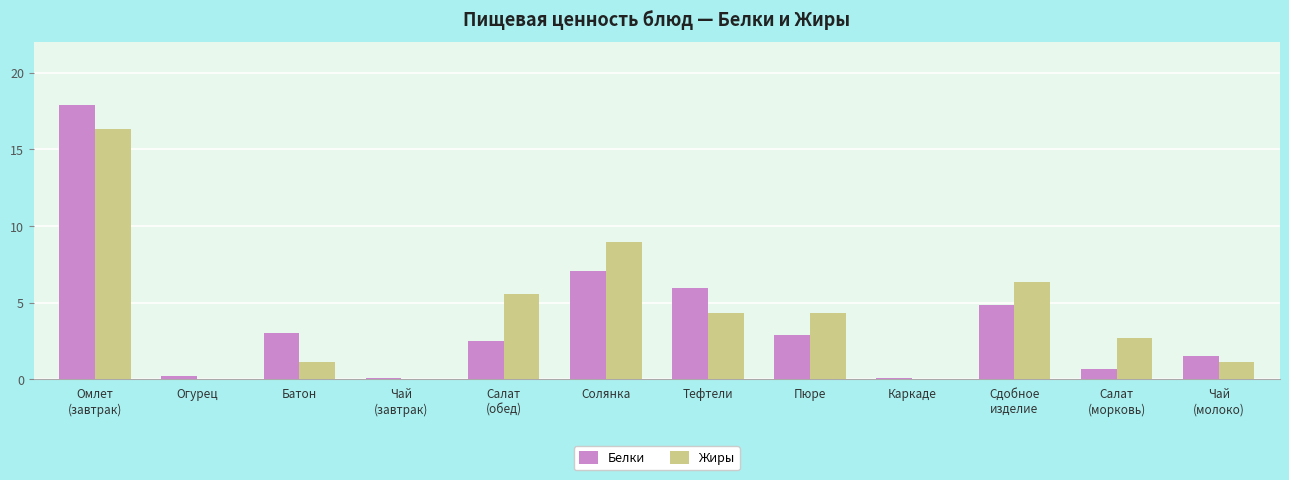

Between Батон and Каркаде, which series saw the biggest shift?

Белки